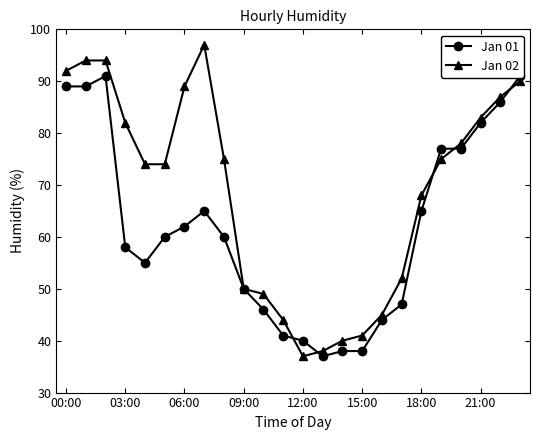

Which series has the widest spread of values?

Jan 02